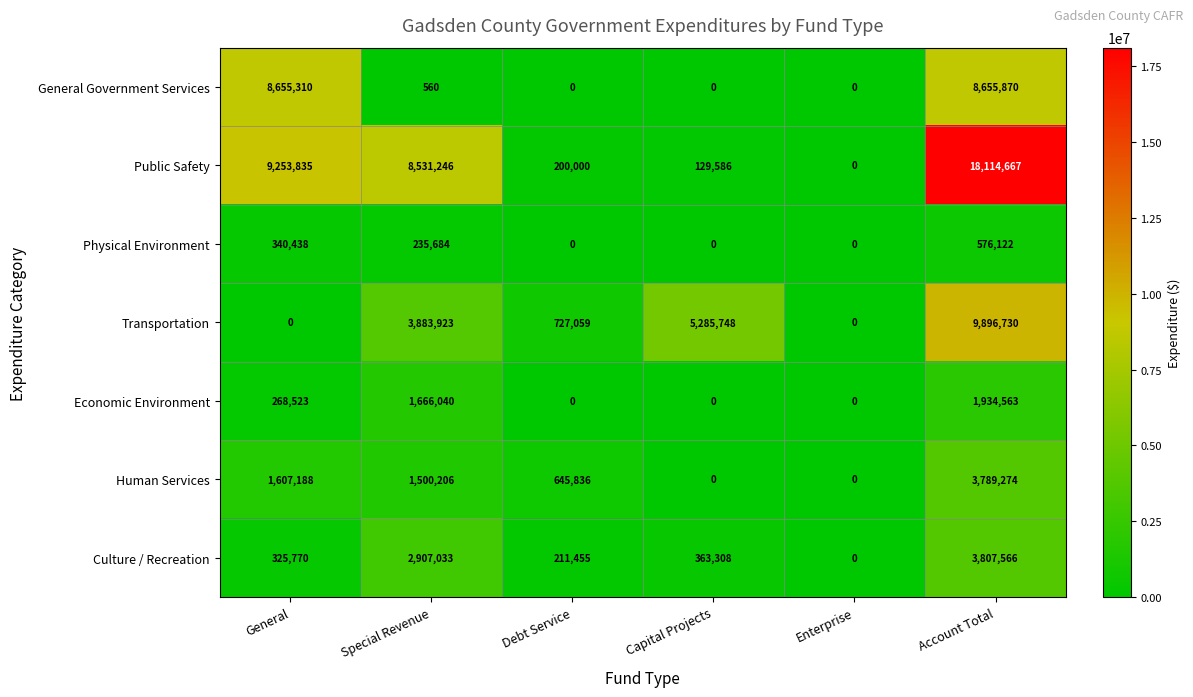

What is the average value of the Transportation series?

3298910